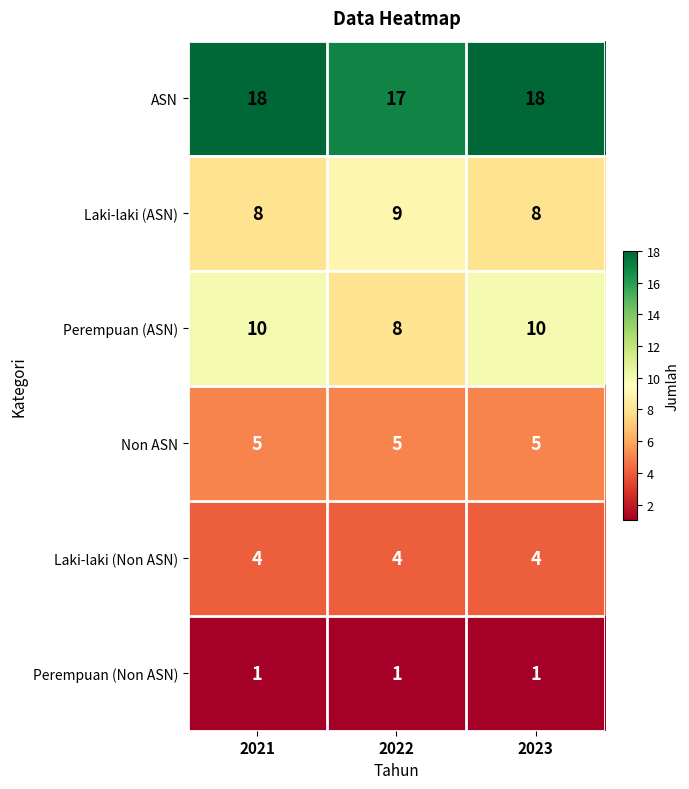

Which series has the largest total across all categories?

ASN